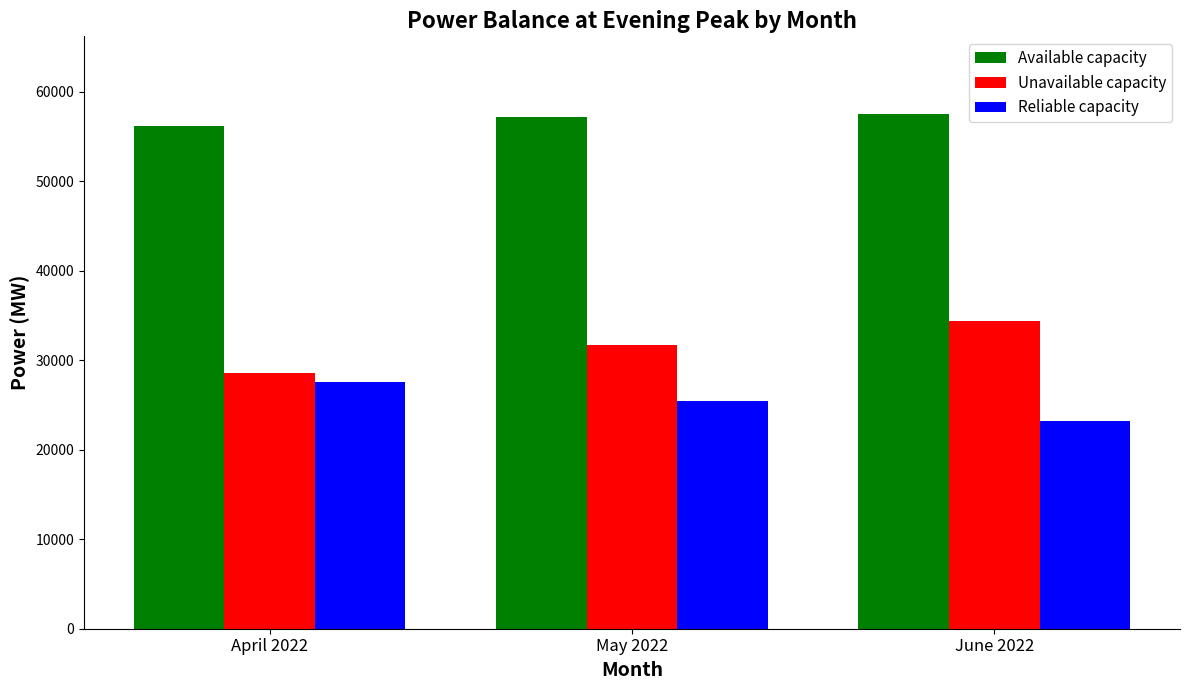

The Reliable capacity series shows 7338.1 at June 2022. True or false?

False